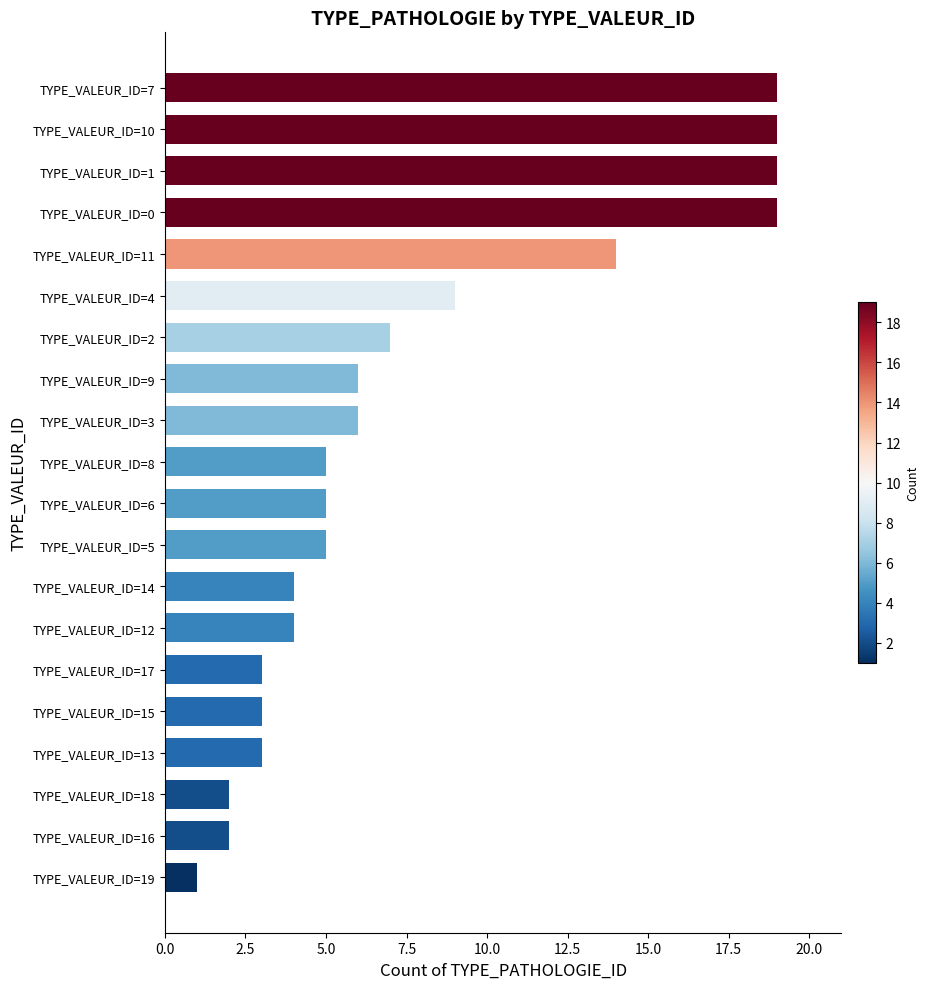

What is the value of the 16th bar from the top?

3